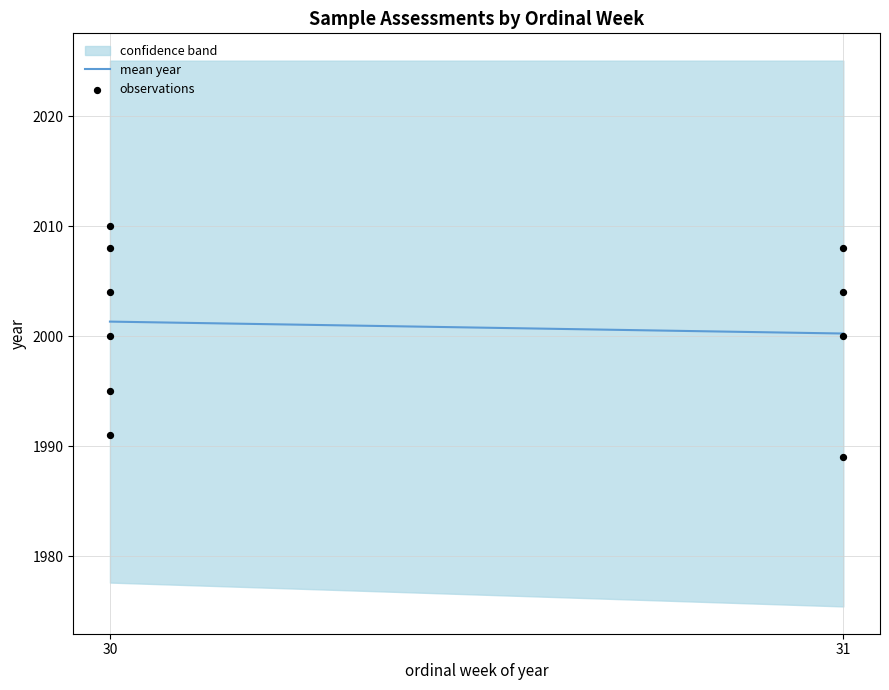

What is the maximum value for mean year?

2001.3